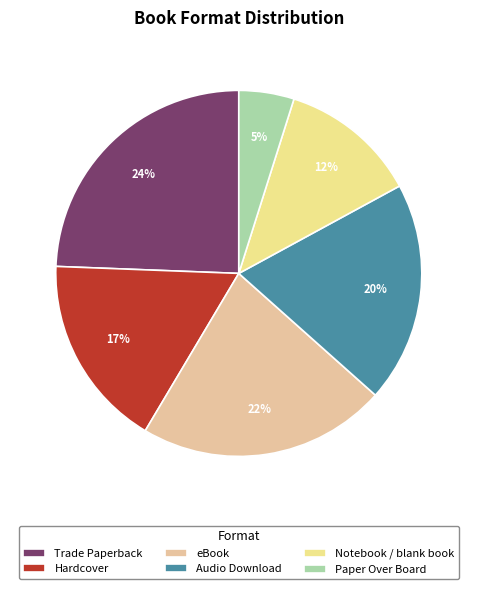

How many segments does this pie chart have?

6